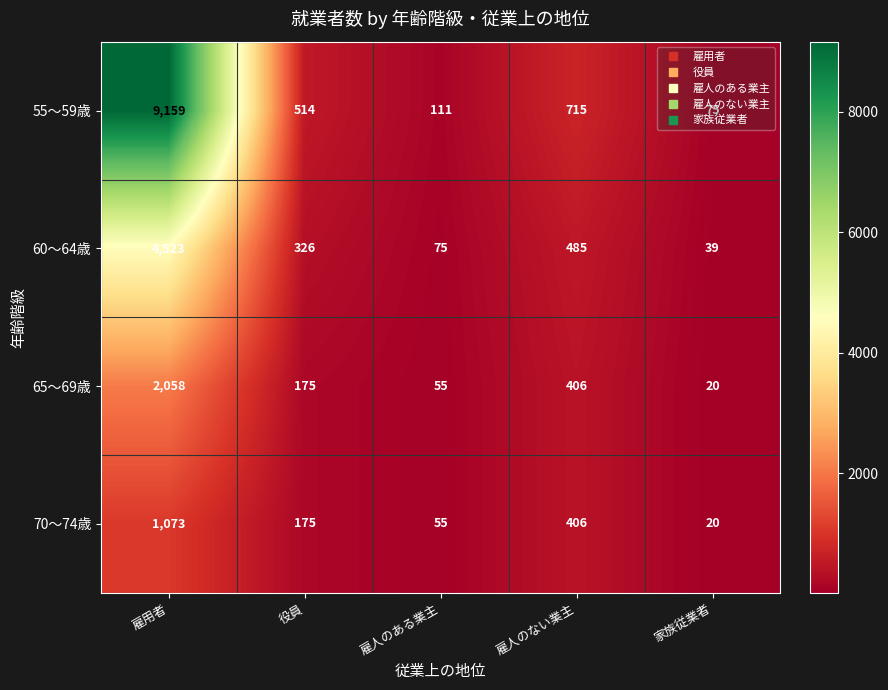

True or false: 55～59歳 has a value of 150 at 役員.

False